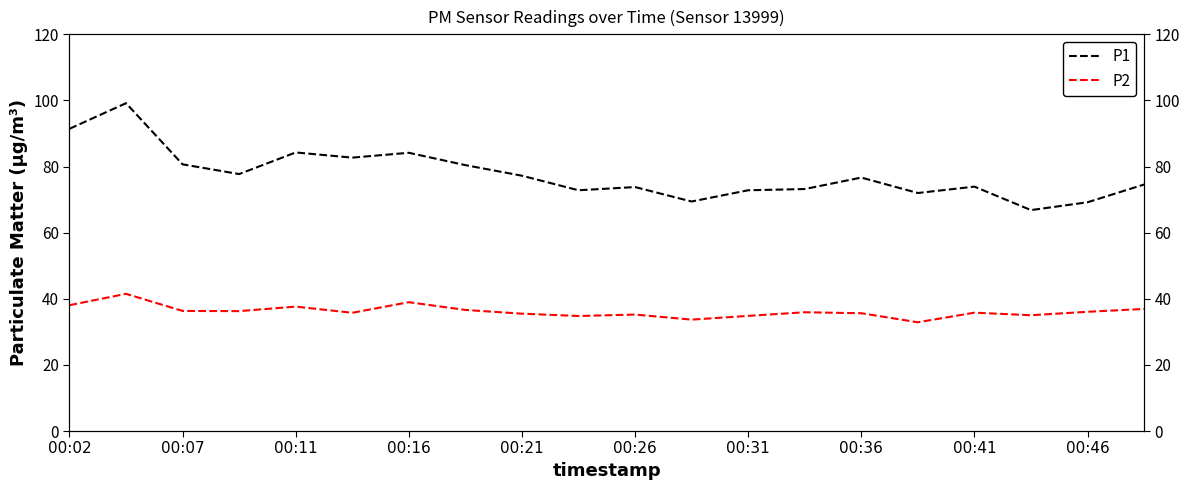

Does the chart display data point markers on the line(s)?

No